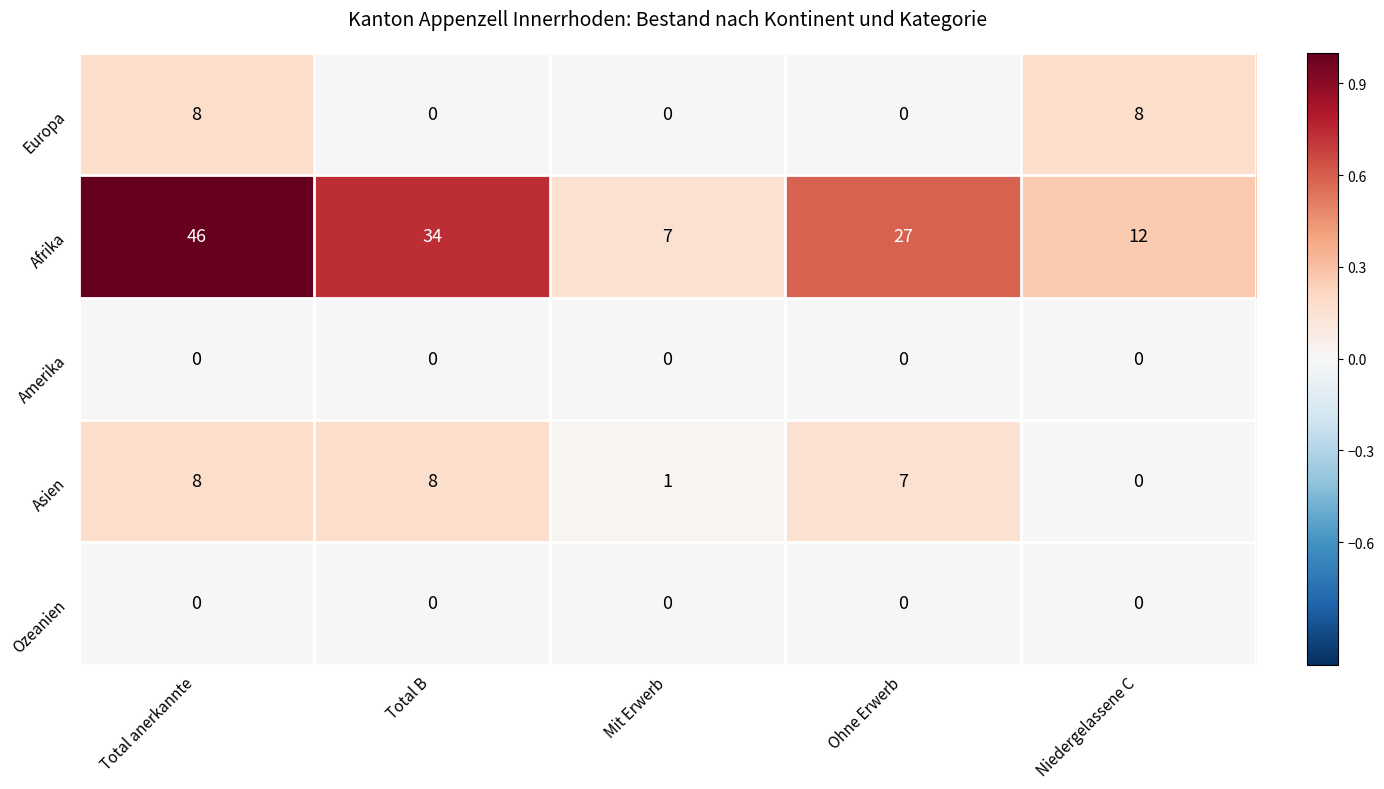

Which series has the largest total across all categories?

Afrika